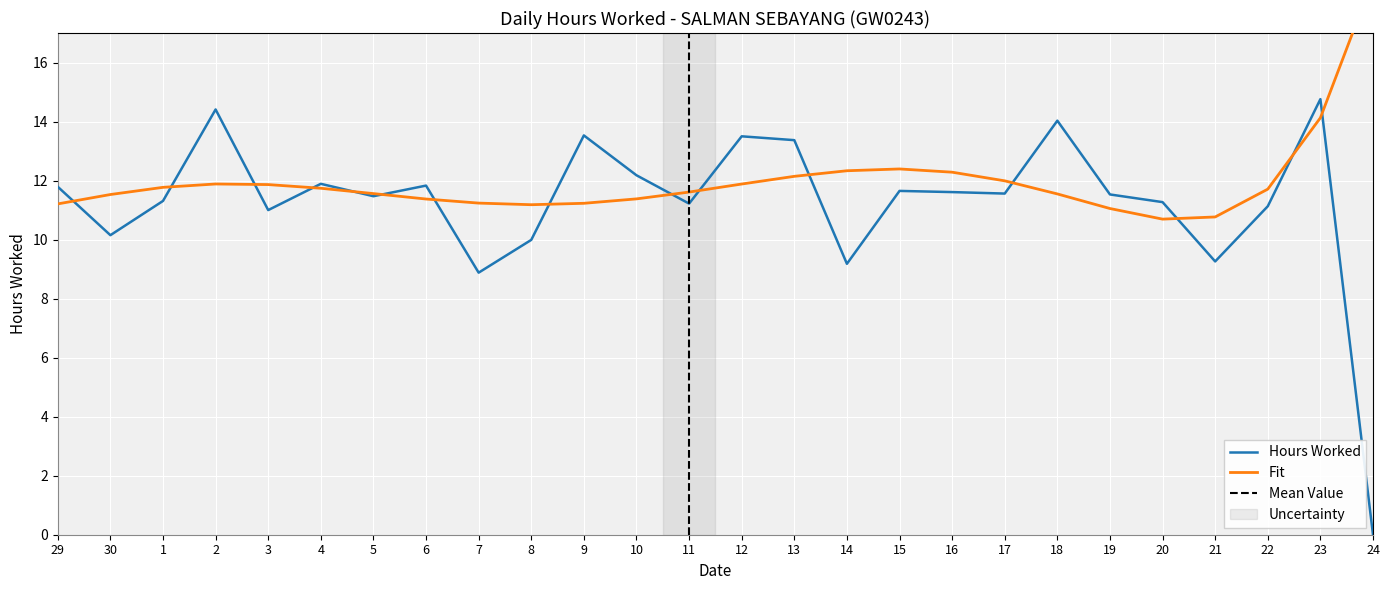

How many data points does each series have?

26